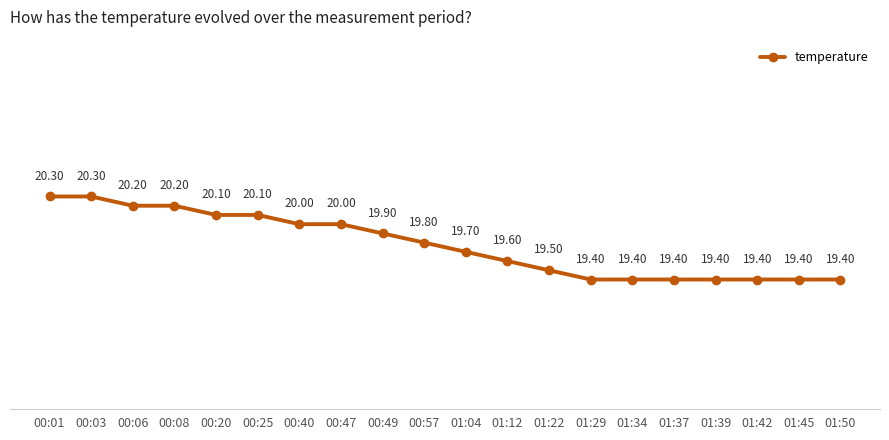

What is the label of the 3rd point from the left?

00:06